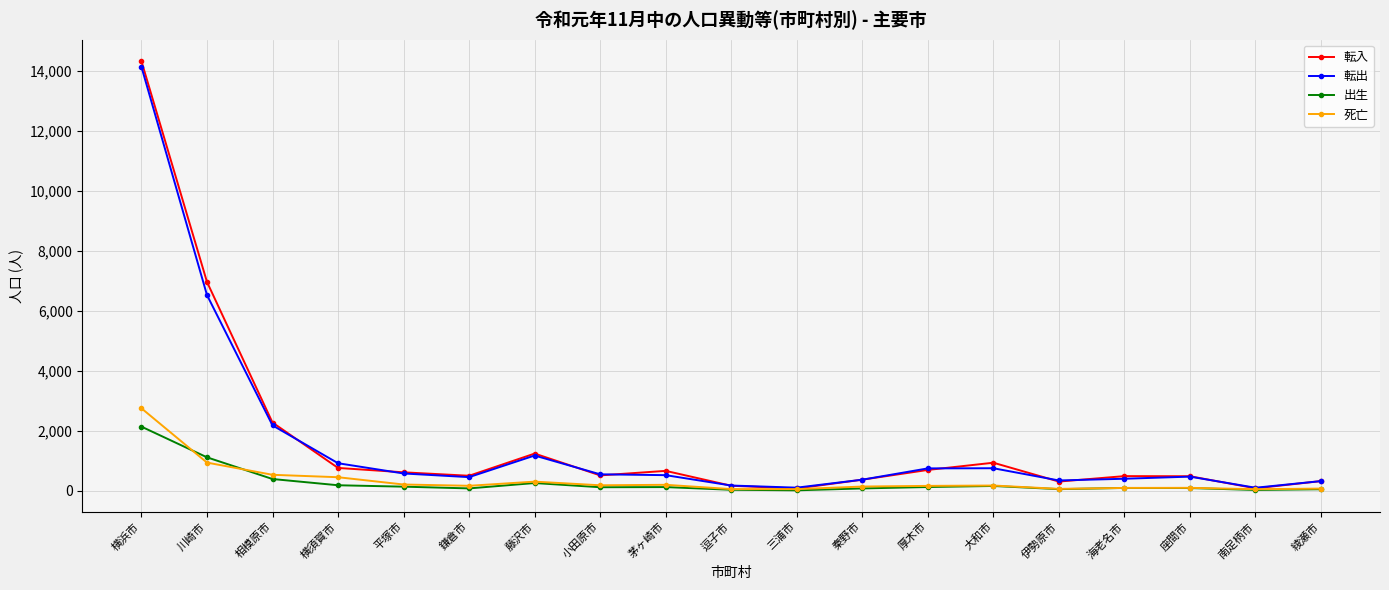

Which series has the widest spread of values?

転入